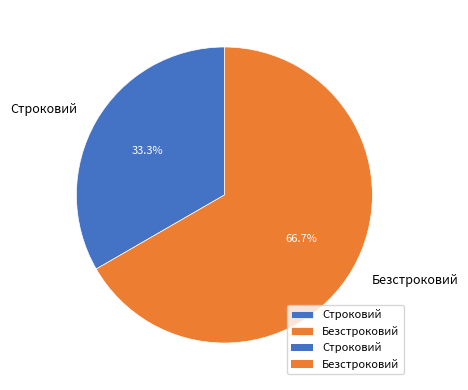

What is the total percentage of Строковий and Безстроковий?

100.0%